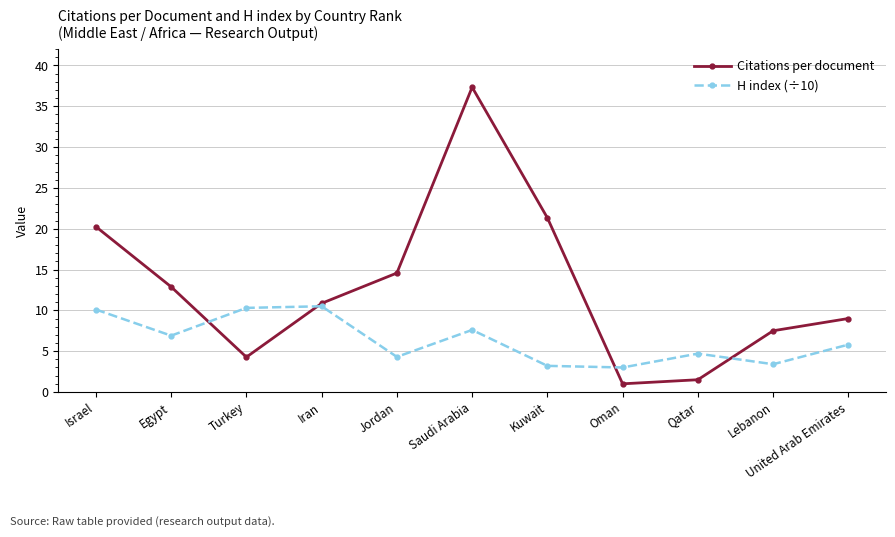

Rank the series at Kuwait from highest to lowest value.

Citations per document, H index (÷10)